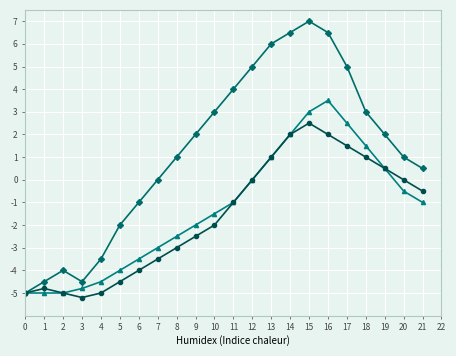

What is the total value across all series at 21?

-1.0